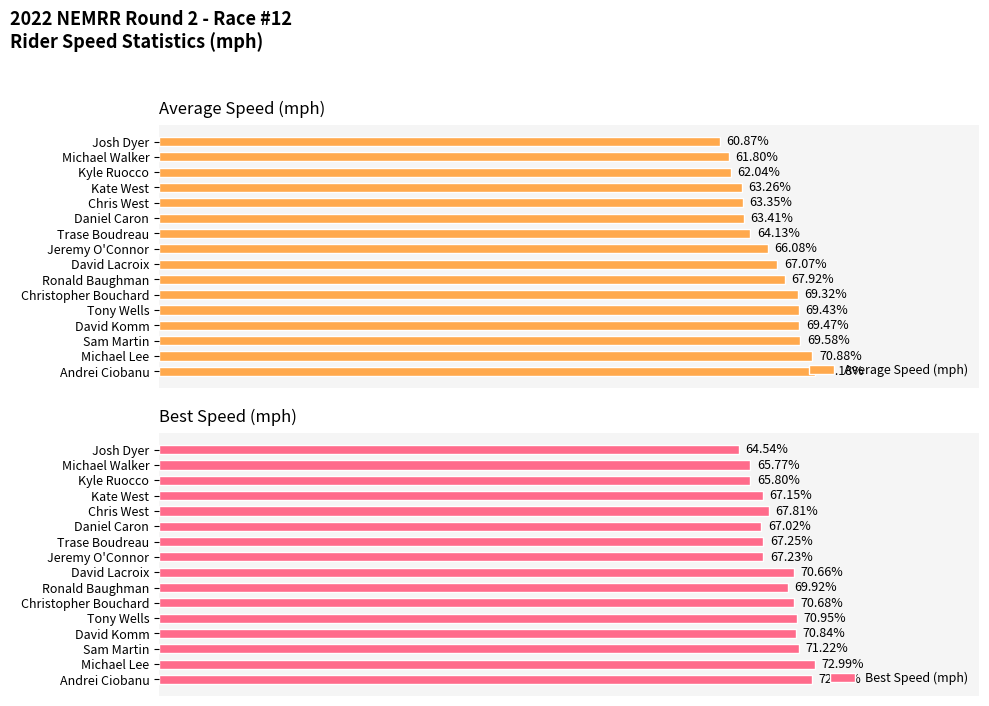

How many groups of bars are there?

16